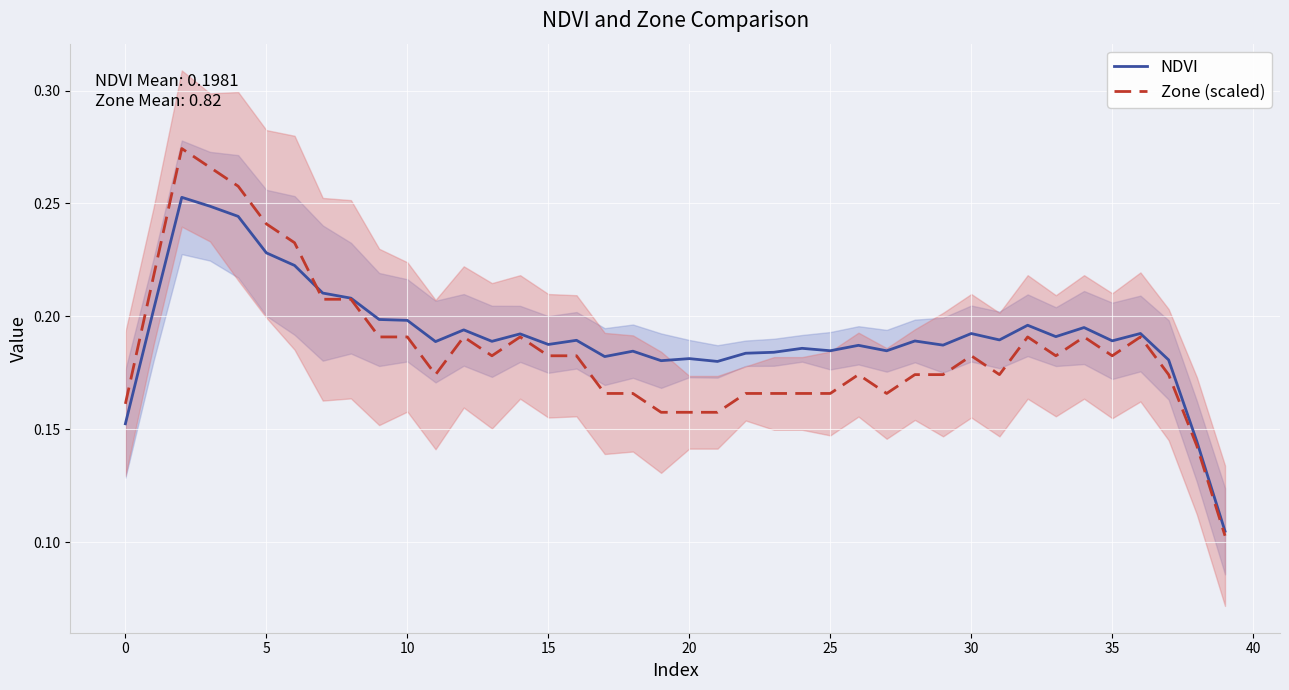

Where is NDVI nearest to the value 0?

39